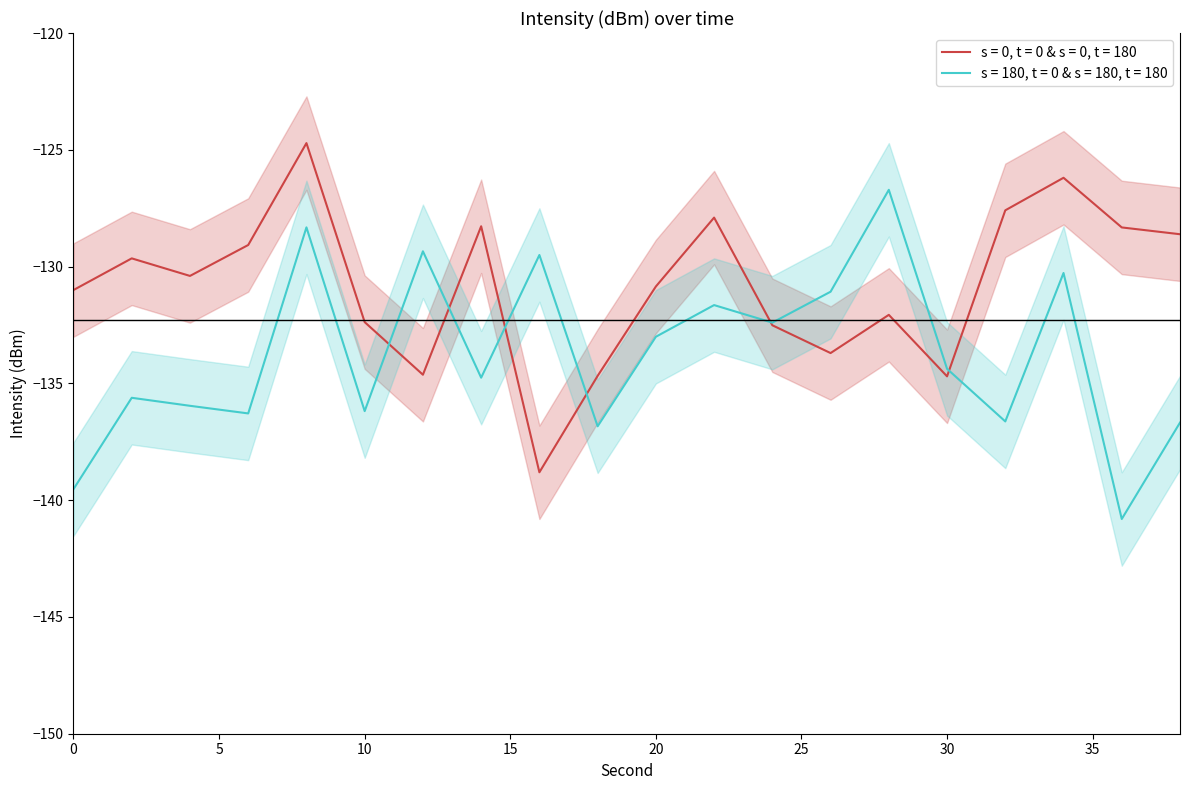

Reading left to right, what are all the values shown in this chart?

mean_intensity: 0=-131.0	1=-129.6	2=-130.4	3=-129.1	4=-124.7	5=-132.4	6=-134.6	7=-128.3	8=-138.8	9=-134.7	10=-130.9	11=-127.9	12=-132.5	13=-133.7	14=-132.1	15=-134.7	16=-127.6	17=-126.2	18=-128.3	19=-128.6
upper_intensity: 0=-129.0	1=-127.6	2=-128.4	3=-127.1	4=-122.7	5=-130.4	6=-132.6	7=-126.3	8=-136.8	9=-132.7	10=-128.9	11=-125.9	12=-130.5	13=-131.7	14=-130.1	15=-132.7	16=-125.6	17=-124.2	18=-126.3	19=-126.6
lower_intensity: 0=-133.0	1=-131.6	2=-132.4	3=-131.1	4=-126.7	5=-134.4	6=-136.6	7=-130.3	8=-140.8	9=-136.7	10=-132.9	11=-129.9	12=-134.5	13=-135.7	14=-134.1	15=-136.7	16=-129.6	17=-128.2	18=-130.3	19=-130.6
mean_intensity2: 0=-139.5	1=-135.6	2=-136.0	3=-136.3	4=-128.3	5=-136.2	6=-129.3	7=-134.8	8=-129.5	9=-136.8	10=-133.0	11=-131.6	12=-132.4	13=-131.1	14=-126.7	15=-134.4	16=-136.6	17=-130.3	18=-140.8	19=-136.7
upper_intensity2: 0=-137.5	1=-133.6	2=-134.0	3=-134.3	4=-126.3	5=-134.2	6=-127.3	7=-132.8	8=-127.5	9=-134.8	10=-131.0	11=-129.6	12=-130.4	13=-129.1	14=-124.7	15=-132.4	16=-134.6	17=-128.3	18=-138.8	19=-134.7
lower_intensity2: 0=-141.5	1=-137.6	2=-138.0	3=-138.3	4=-130.3	5=-138.2	6=-131.3	7=-136.8	8=-131.5	9=-138.8	10=-135.0	11=-133.6	12=-134.4	13=-133.1	14=-128.7	15=-136.4	16=-138.6	17=-132.3	18=-142.8	19=-138.7